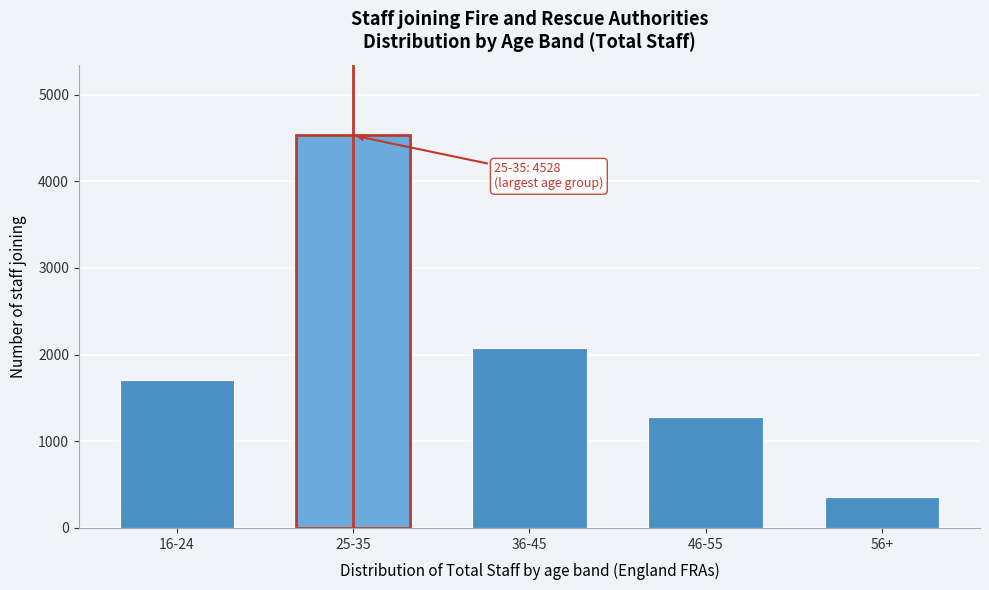

Reading right to left, list all the values displayed in this chart.

56+=353	46-55=1280	36-45=2072	25-35=4528	16-24=1708